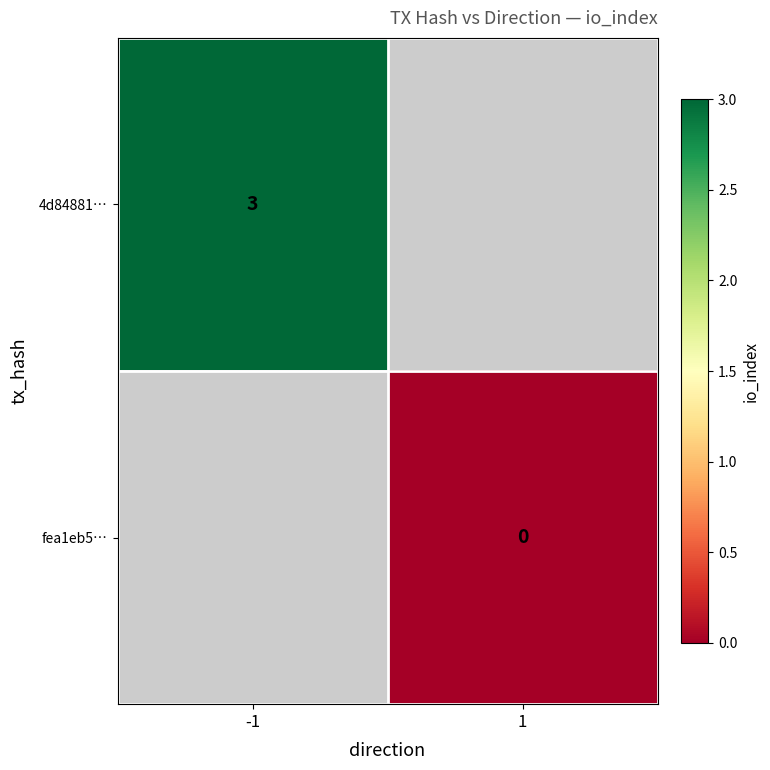

Is the value of 4d84881… at -1 greater than the value of fea1eb5… at 1?

Yes